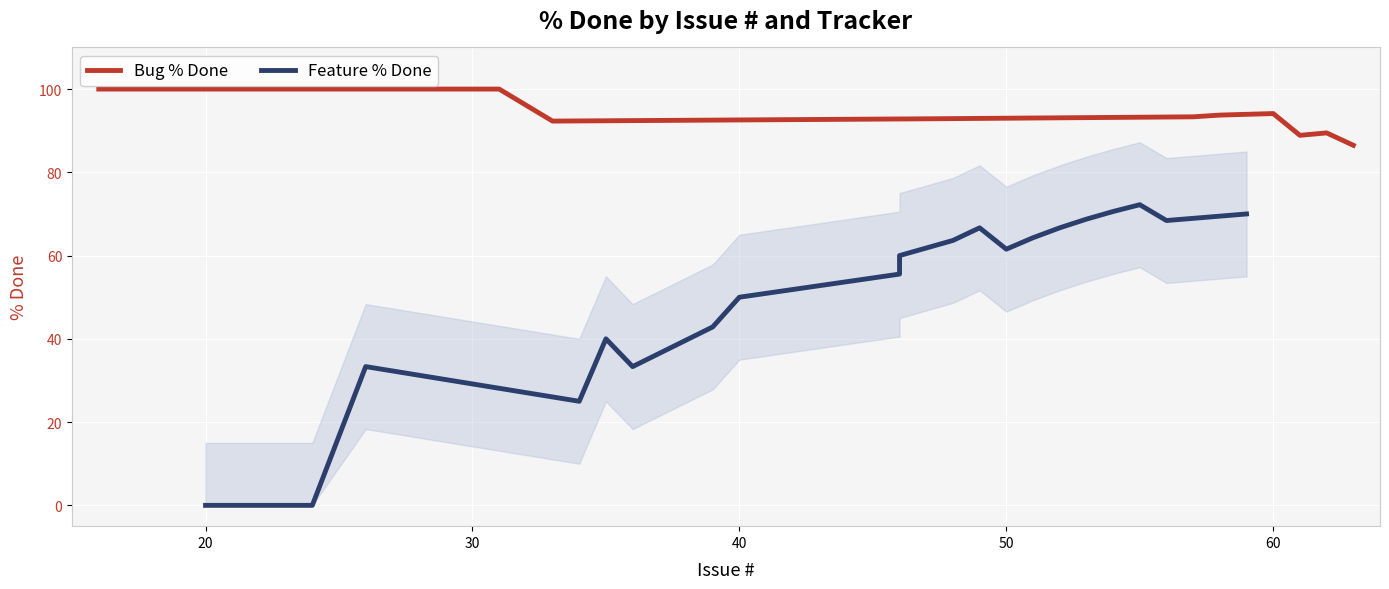

How many data points in Feature % Done are above 61?

10